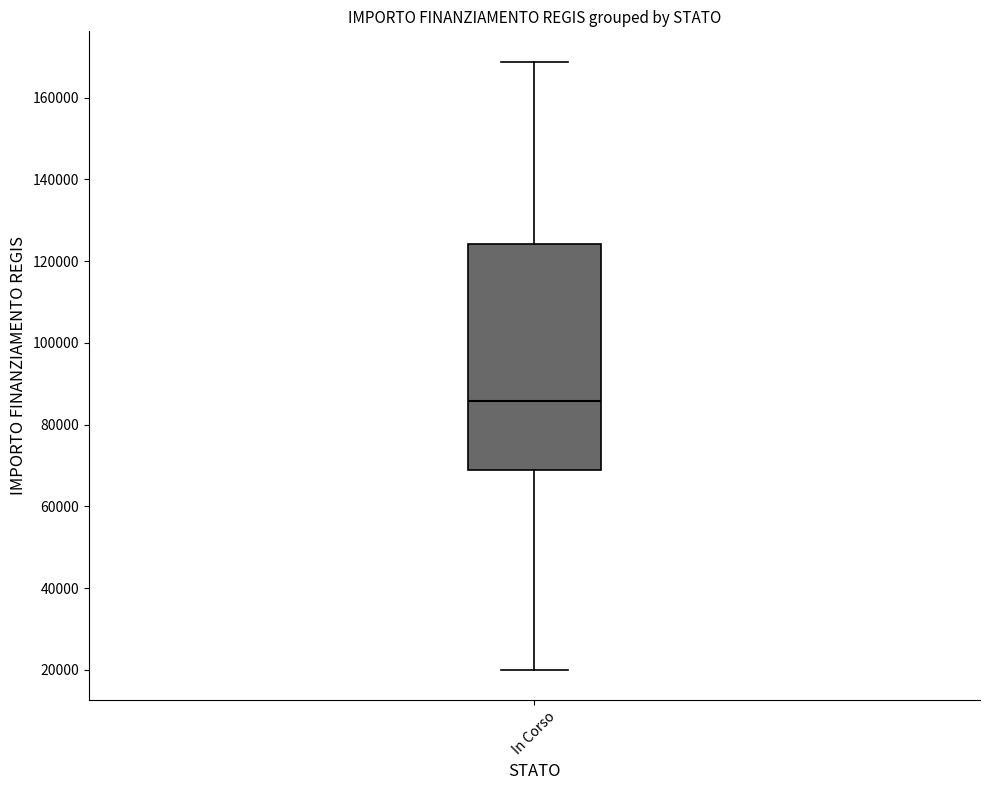

Read this box plot against the y-axis: the position of the median line, the range covered by the box, and the ends of both whiskers. The values are not printed on the chart, so give them approximately, as read against the axis.

median 86000, box 68000 to 124000, whiskers 20000 to 168000